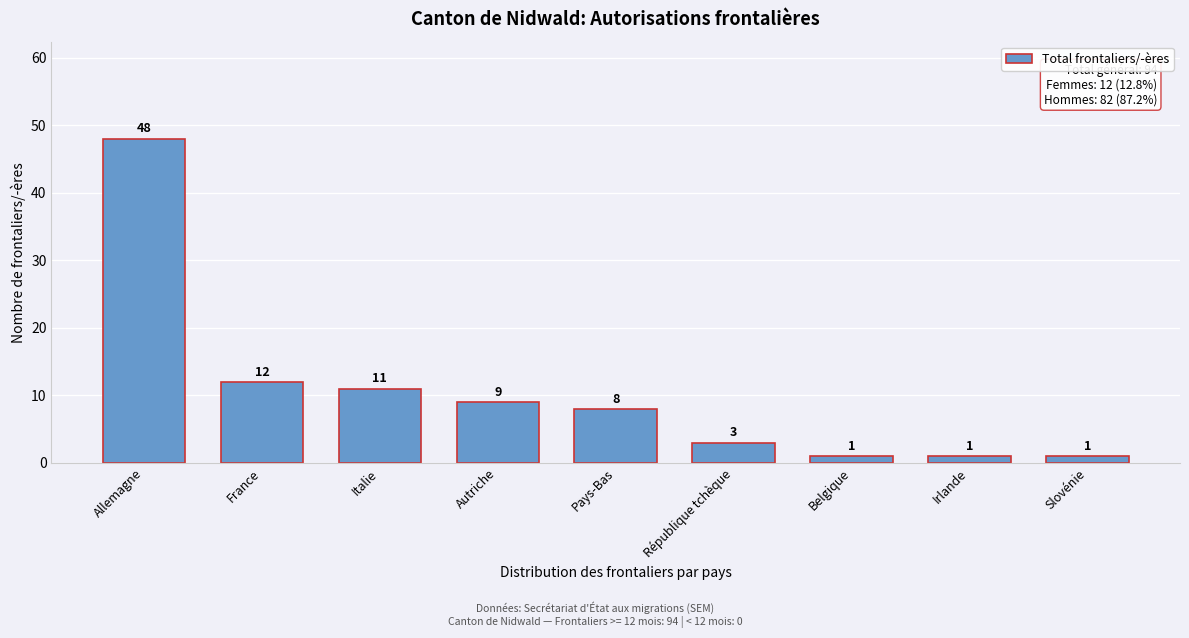

Reading left to right, what are all the values shown in this chart?

48	12	11	9	8	3	1	1	1